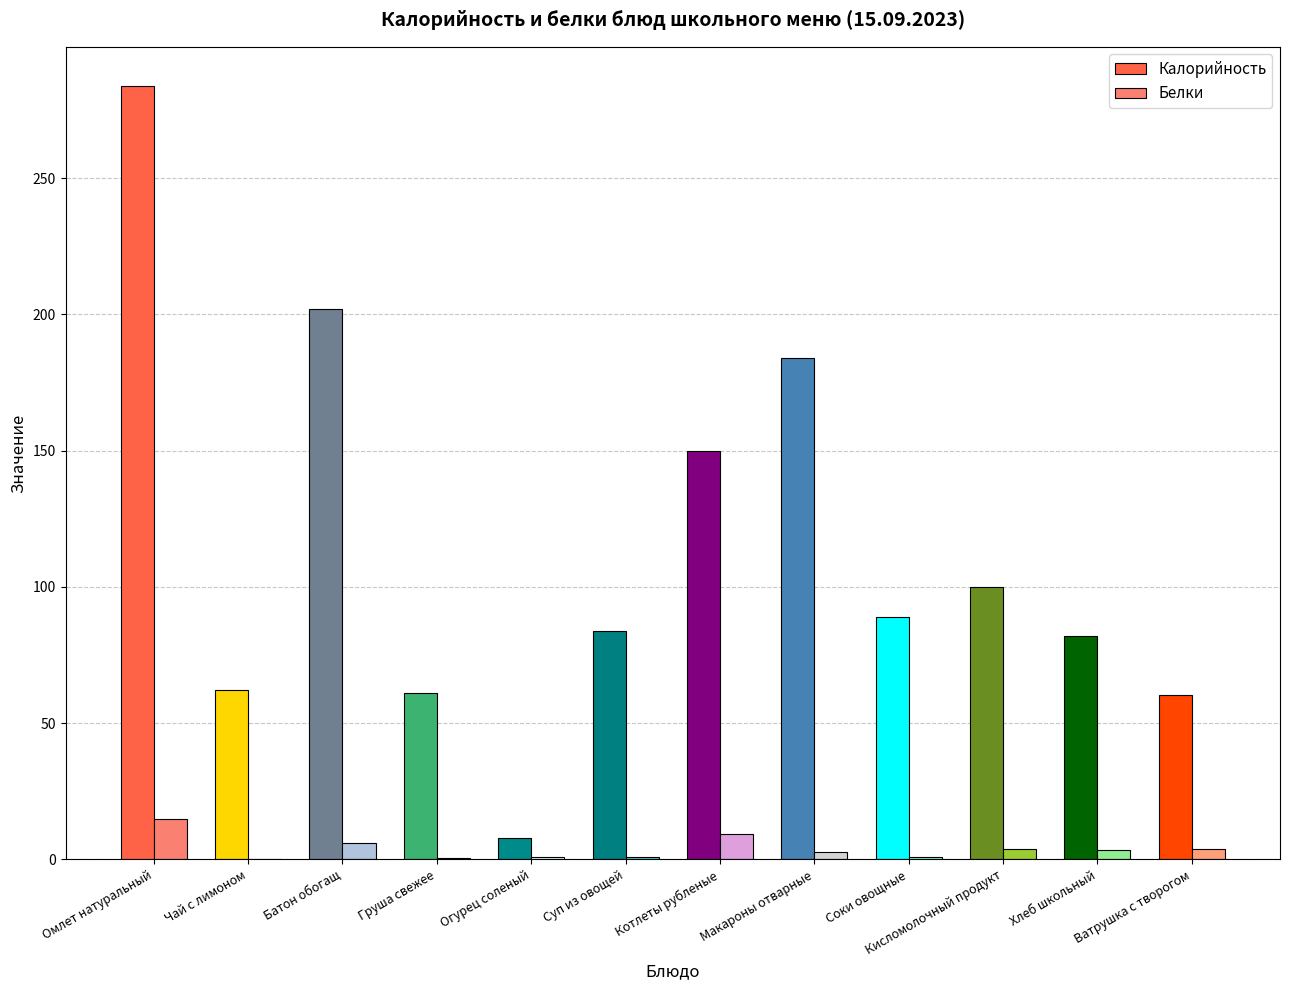

Which series has the largest total across all categories?

Калорийность